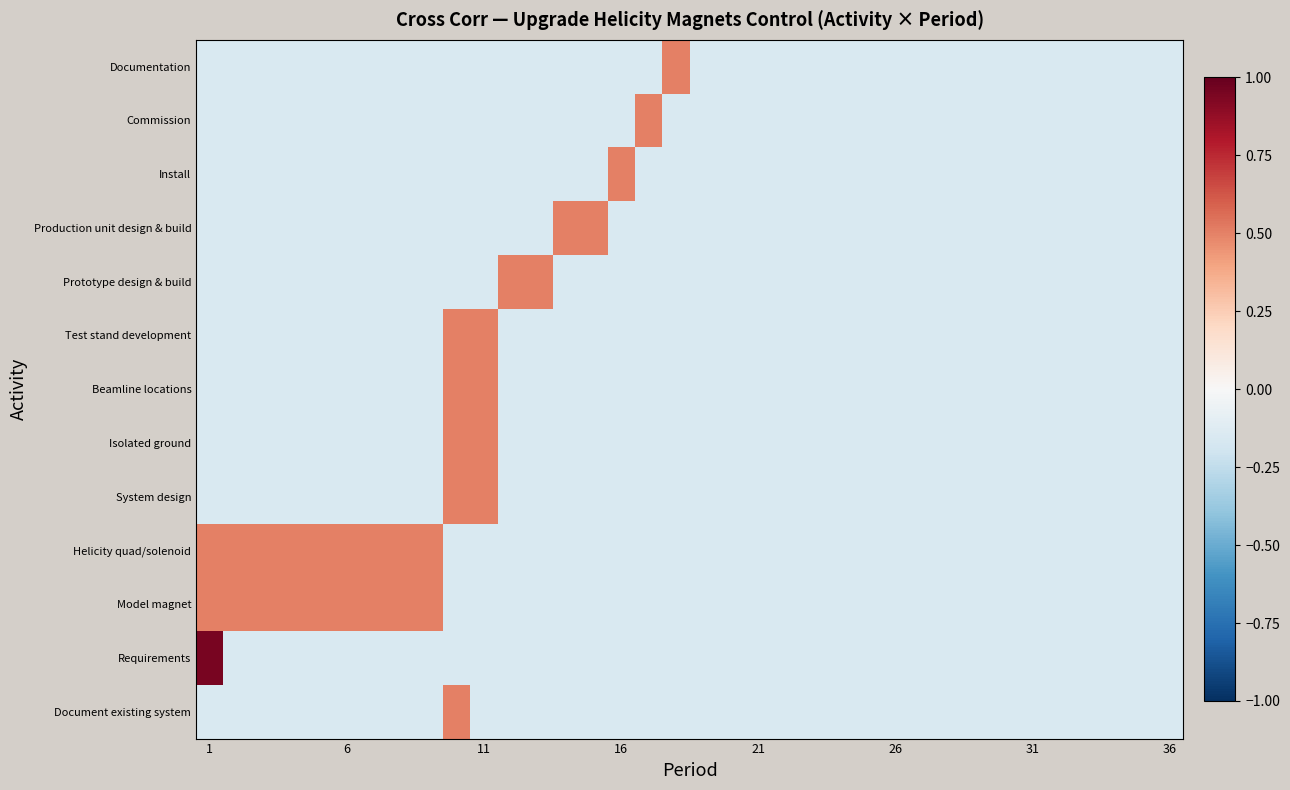

At how many categories does at least one series exceed 0?

18